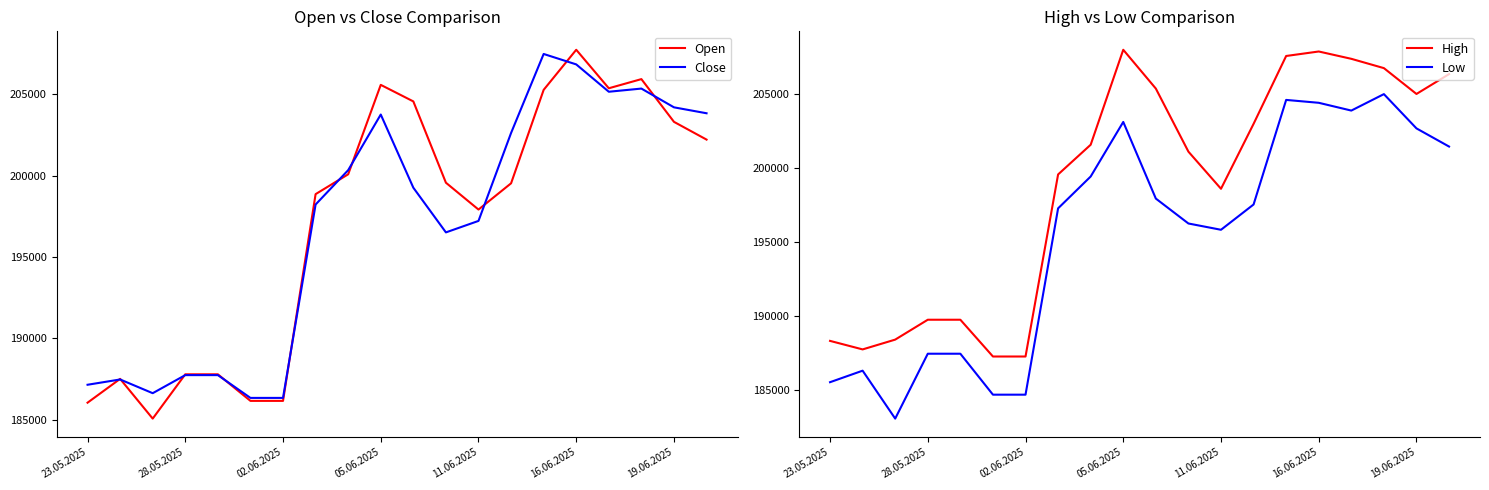

What is the difference between the highest and lowest values at 19?

4887